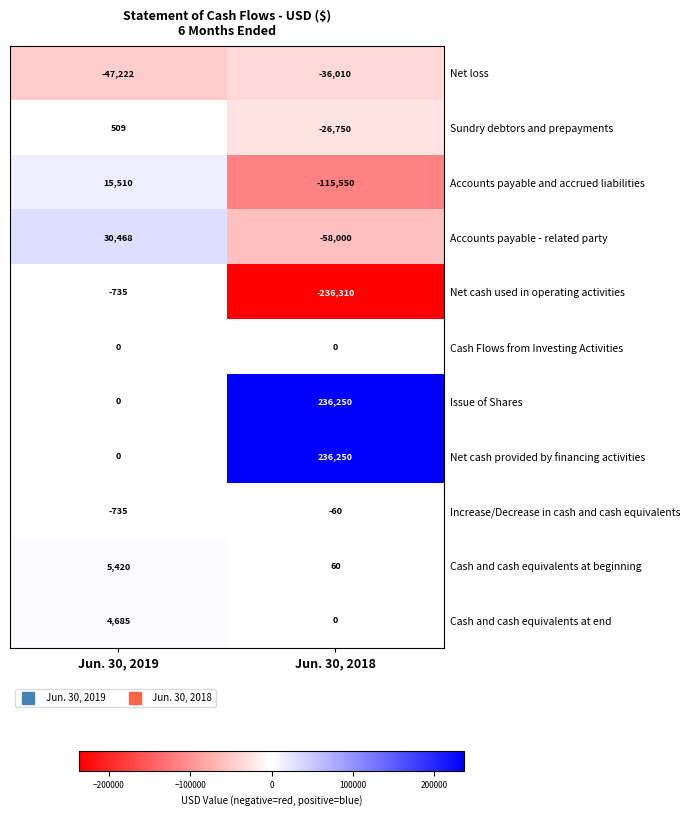

Read the Net loss value at Jun. 30, 2018.

-36010